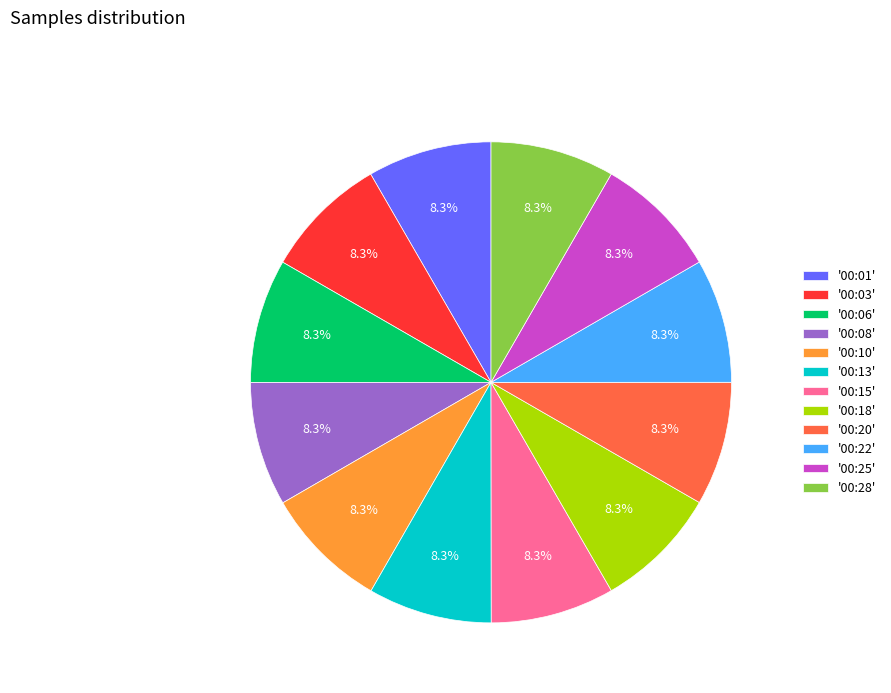

How many segments does this pie chart have?

12